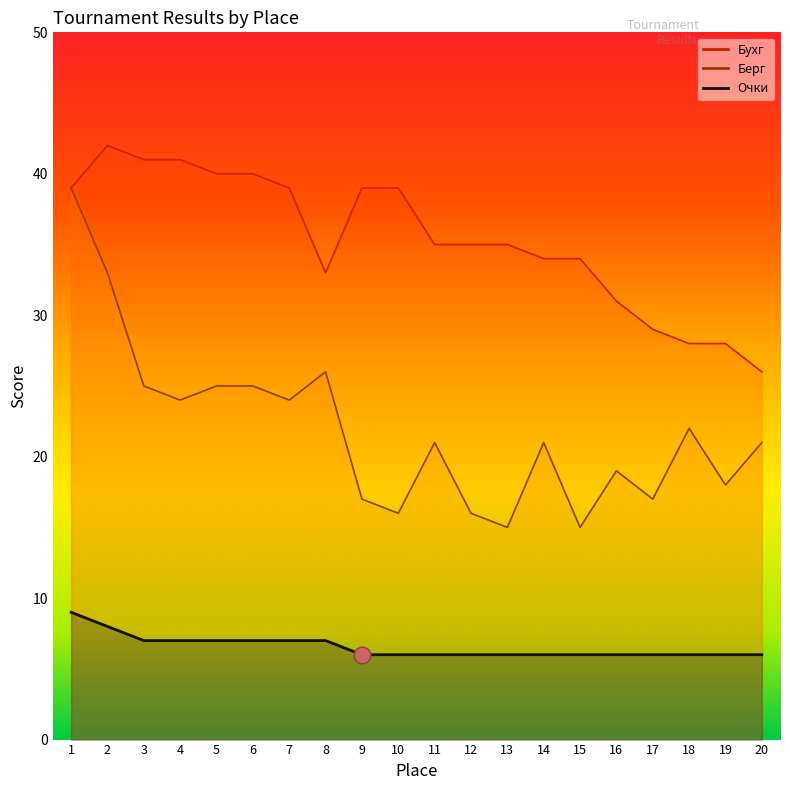

Which label corresponds to the smallest value in the chart?

9